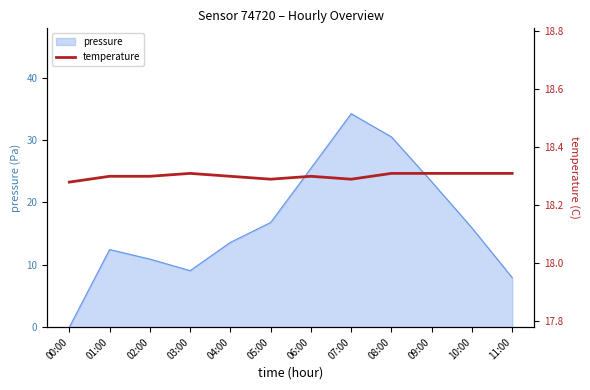

At which label does pressure reach its peak?

07:00